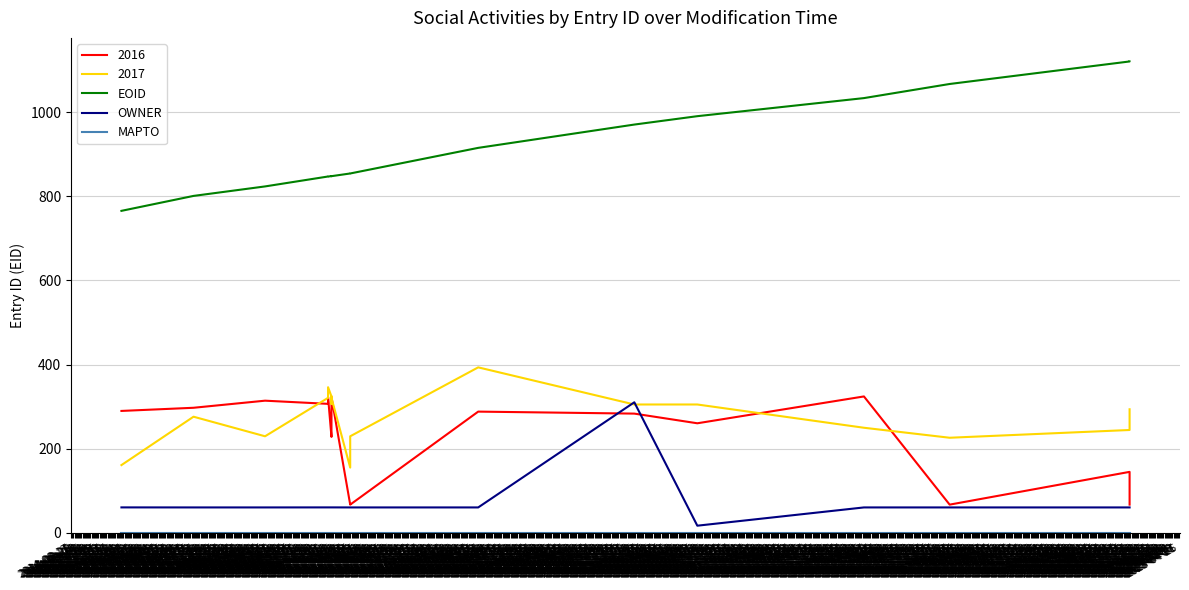

The value of EOID at 2014-10-24 is 1066.9. True or false?

True